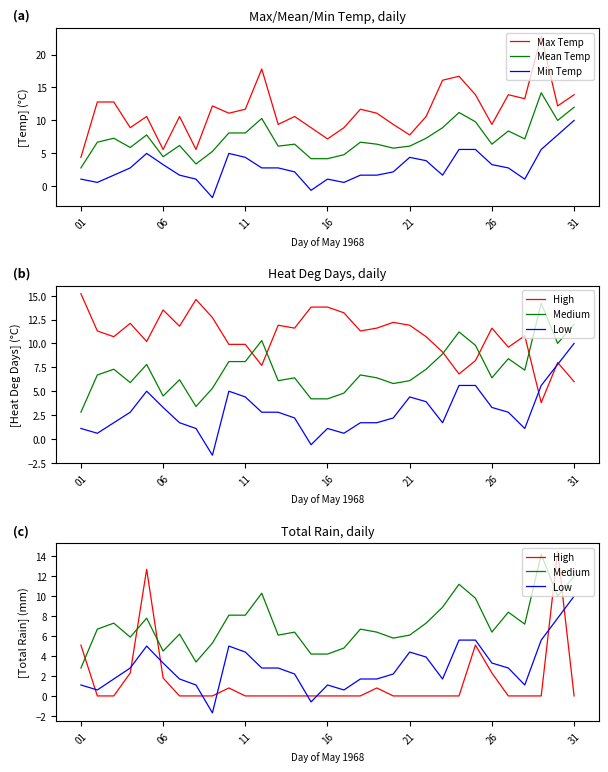

What is the lowest value of the Max Temp series?

4.4